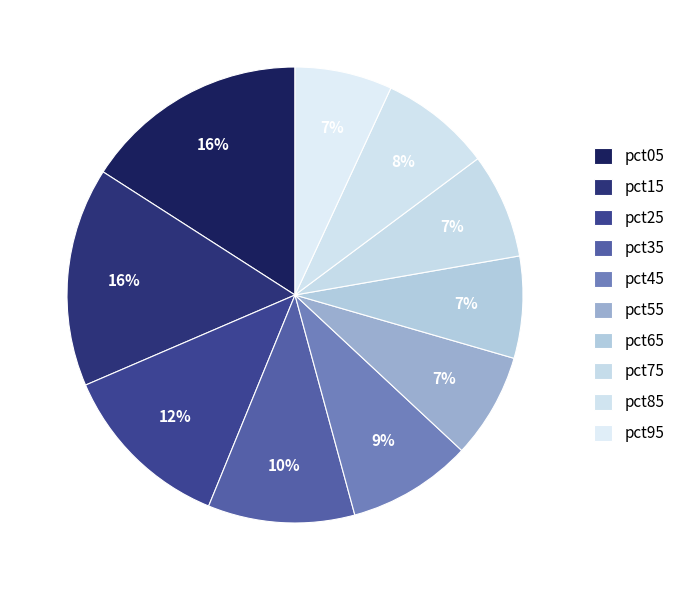

Approximately how many times larger is the value at pct15 compared to pct35?

1.5